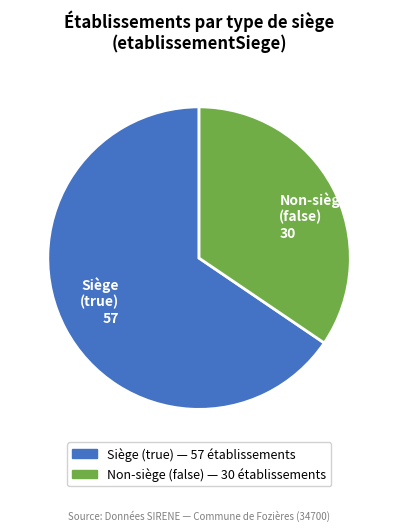

What is the largest slice in the pie chart?

Siège (true) 57